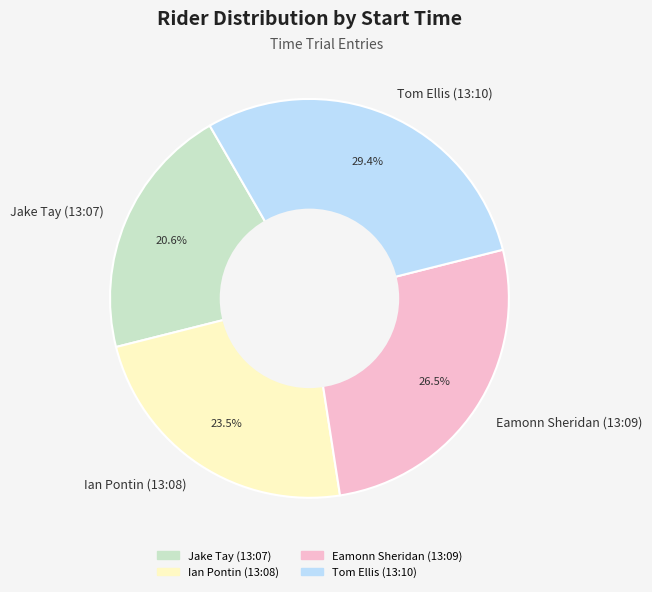

Which category has the smallest portion of the pie?

Jake Tay (13:07)